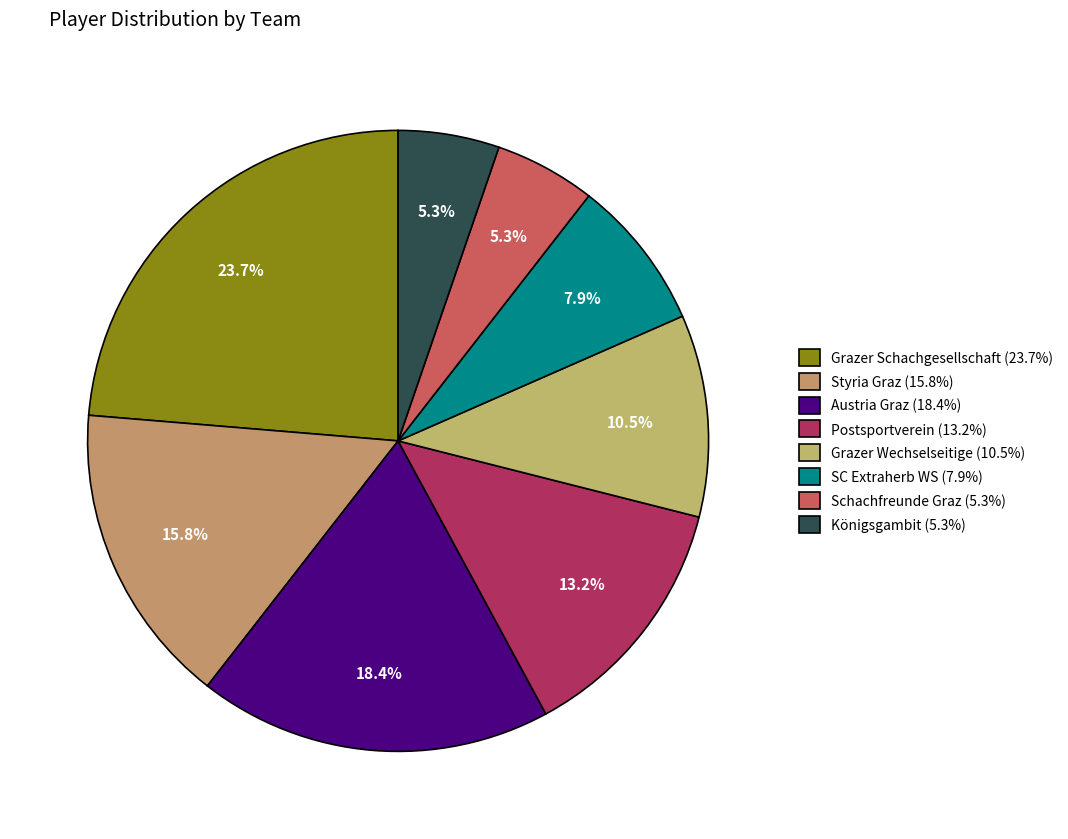

Is it true that Styria Graz is 11% of the pie?

False